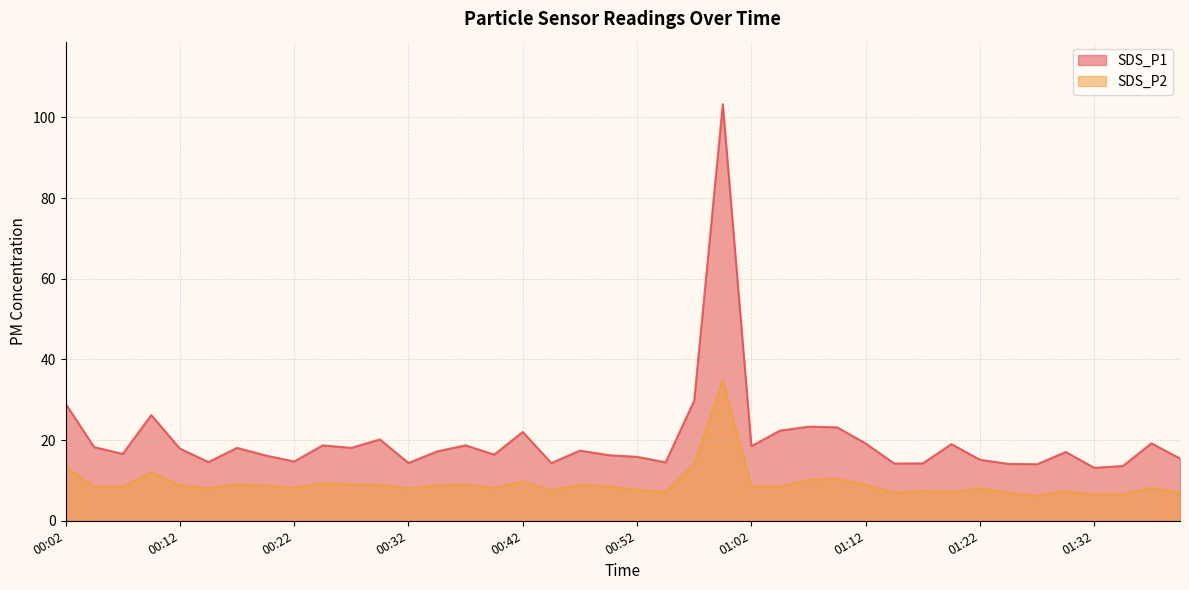

What position from the right is 00:32?

28